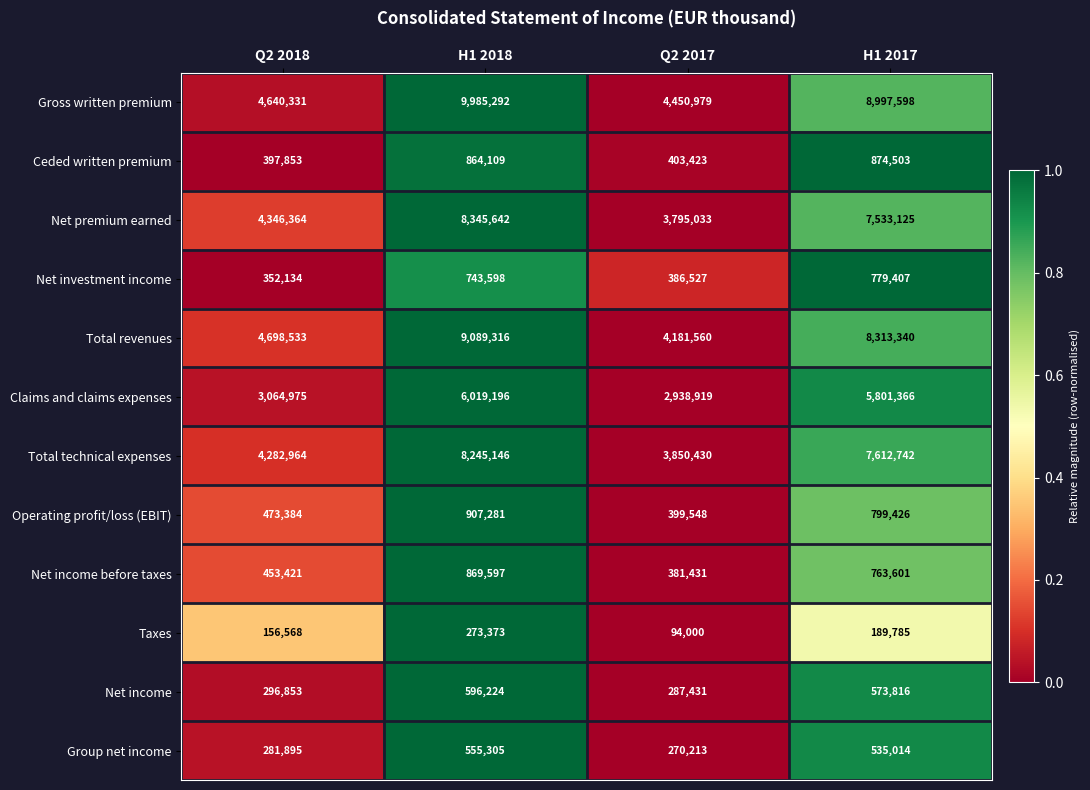

How many data points does each series have?

4